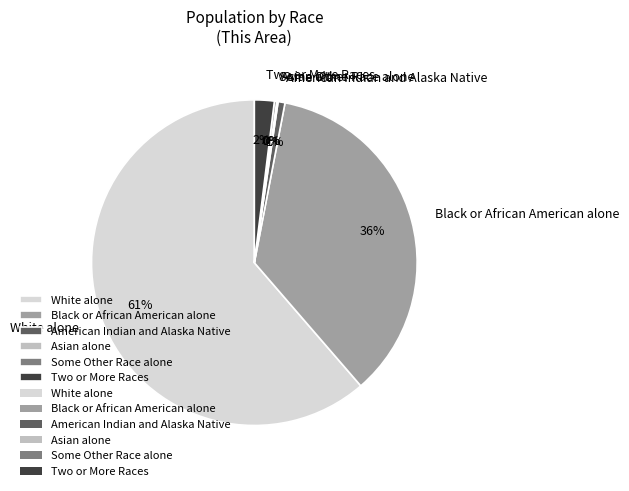

Which has a higher value, Black or African American alone or American Indian and Alaska Native?

Black or African American alone